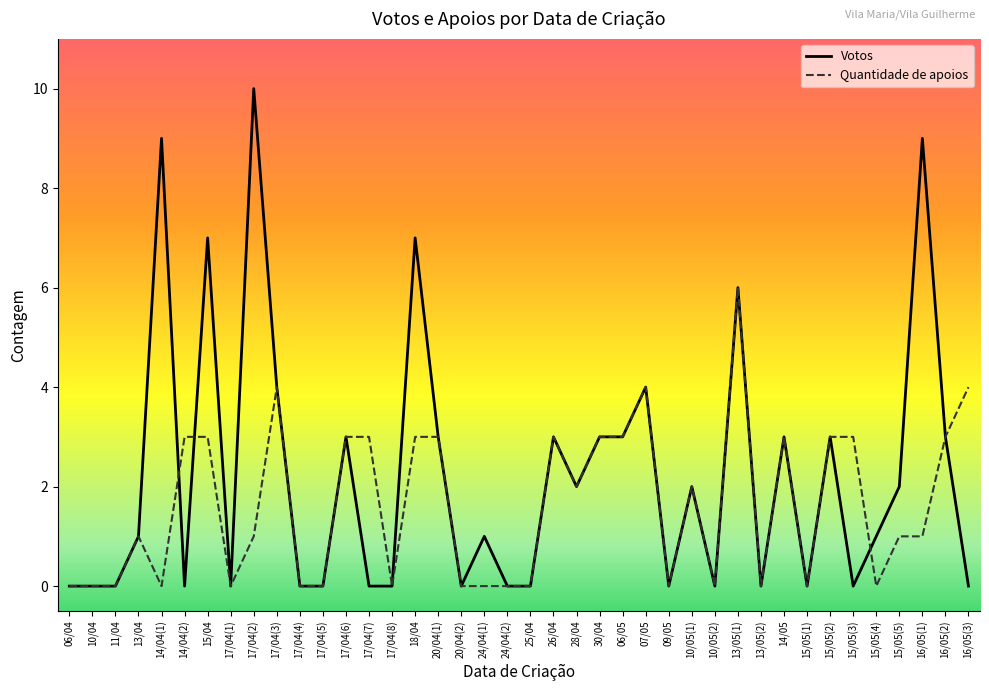

True or false: Quantidade de apoios has more than 2 points higher than both neighbors.

True